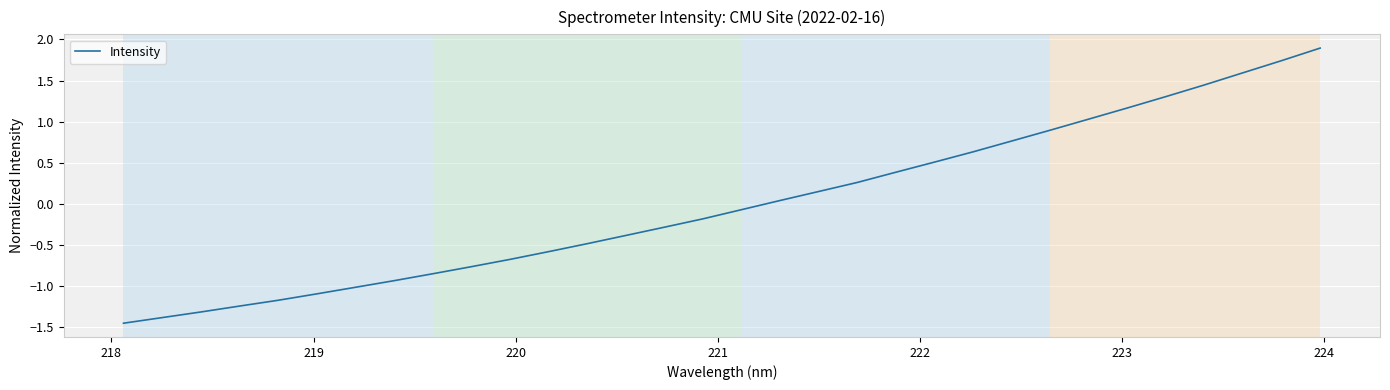

What is the maximum value shown in the chart?

1.9